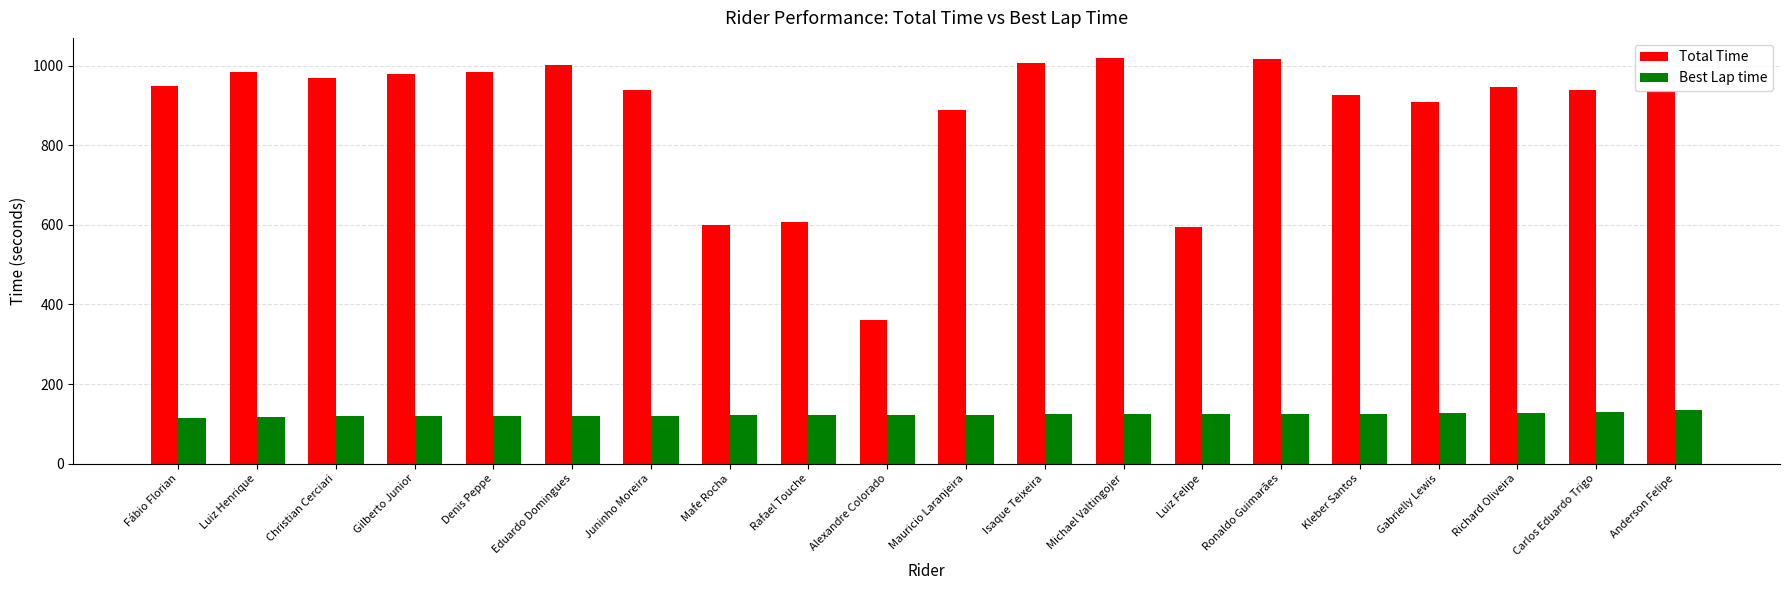

What is the difference between the maximum and minimum values in the Best Lap time series?

18.3